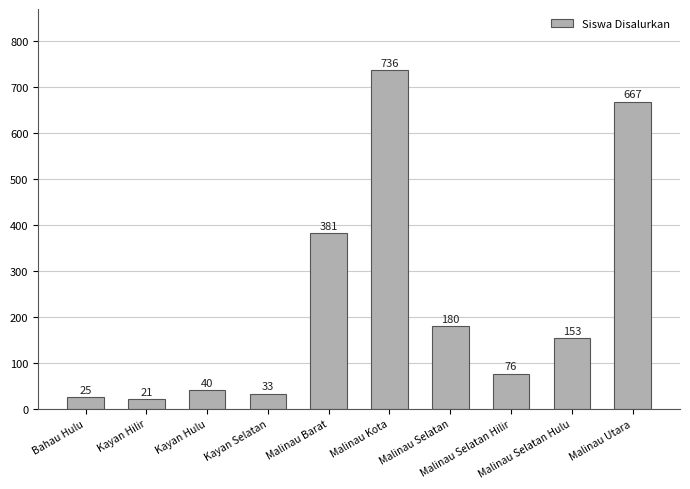

What is the value of the 7th bar from the left?

180